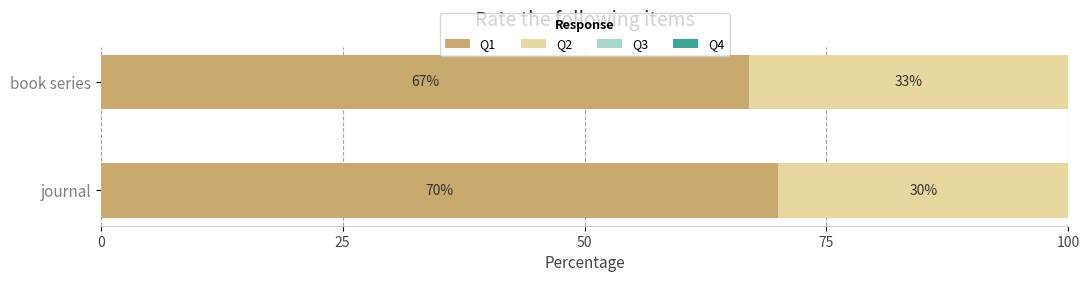

Where is Q1 nearest to the value 68?

book series